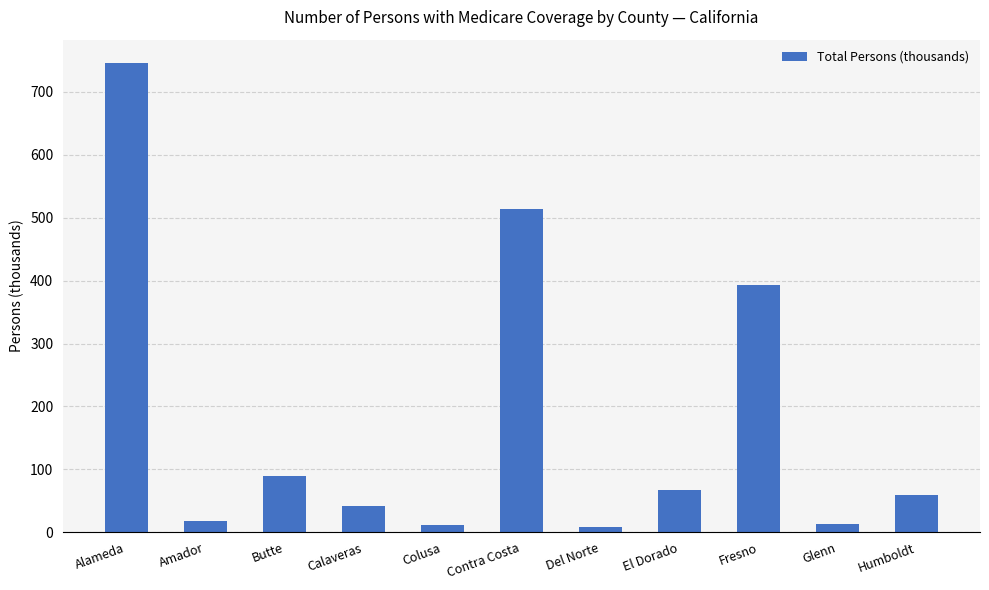

How many bars are there in total?

11